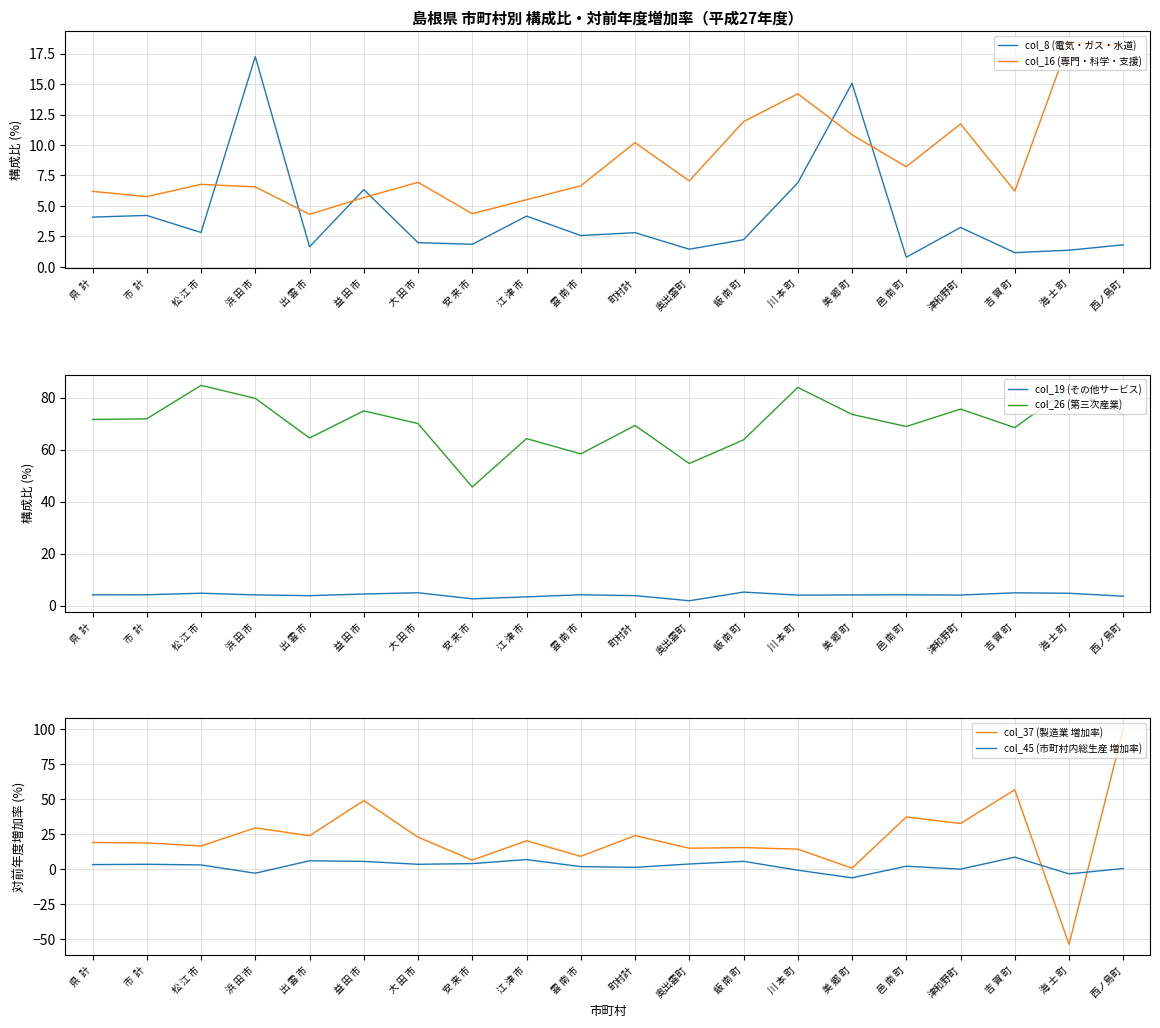

How many values in col_37 (製造業 増加率) are above zero?

19